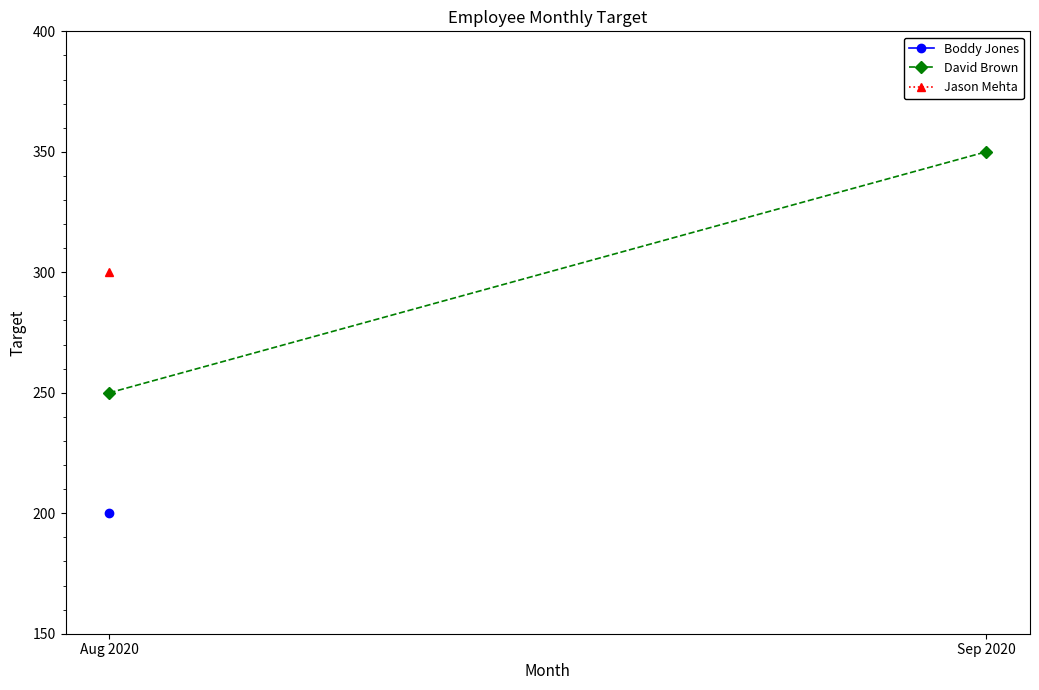

Between Sep 2020 and Aug 2020, which is larger?

Sep 2020